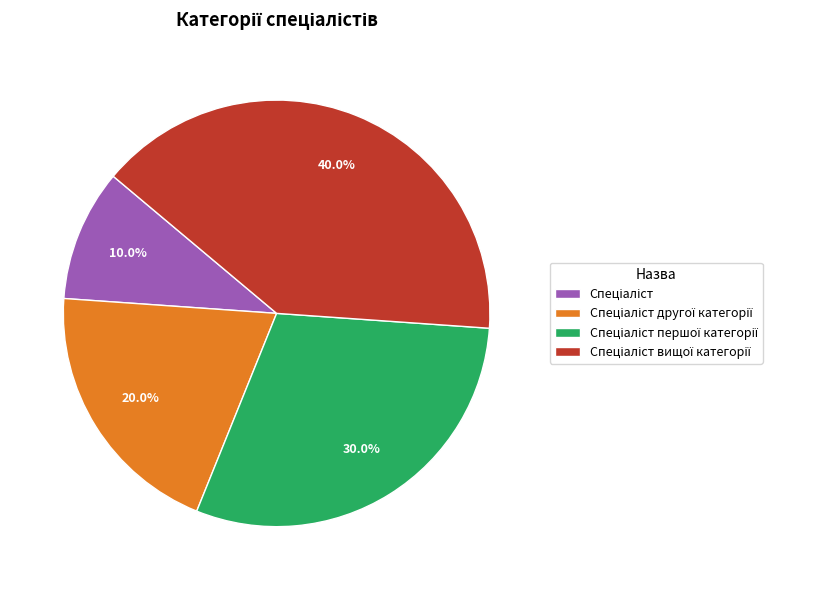

To the nearest percent, what is the average slice percentage?

25%